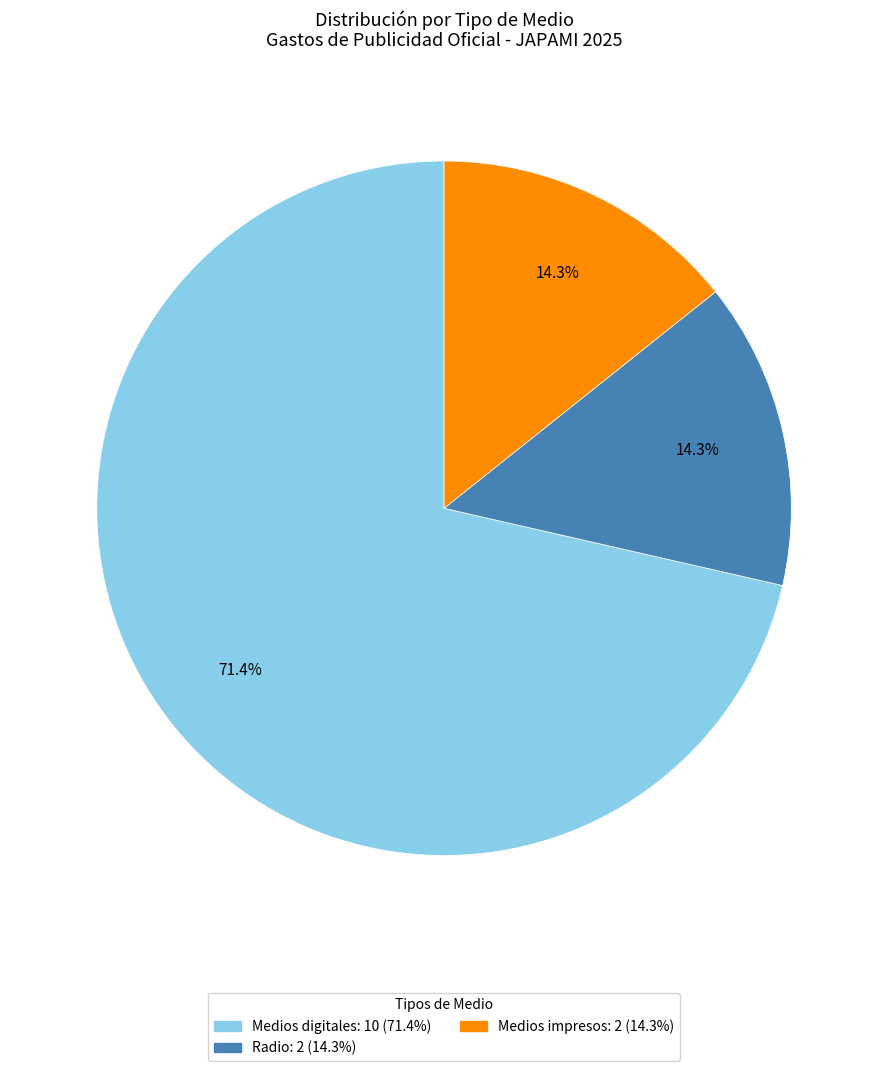

Does any single category account for the majority?

Yes